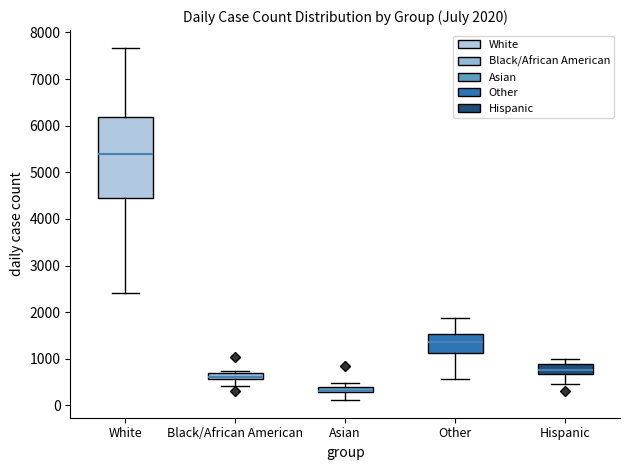

Which box is the tallest, from its lower edge to its upper edge?

White